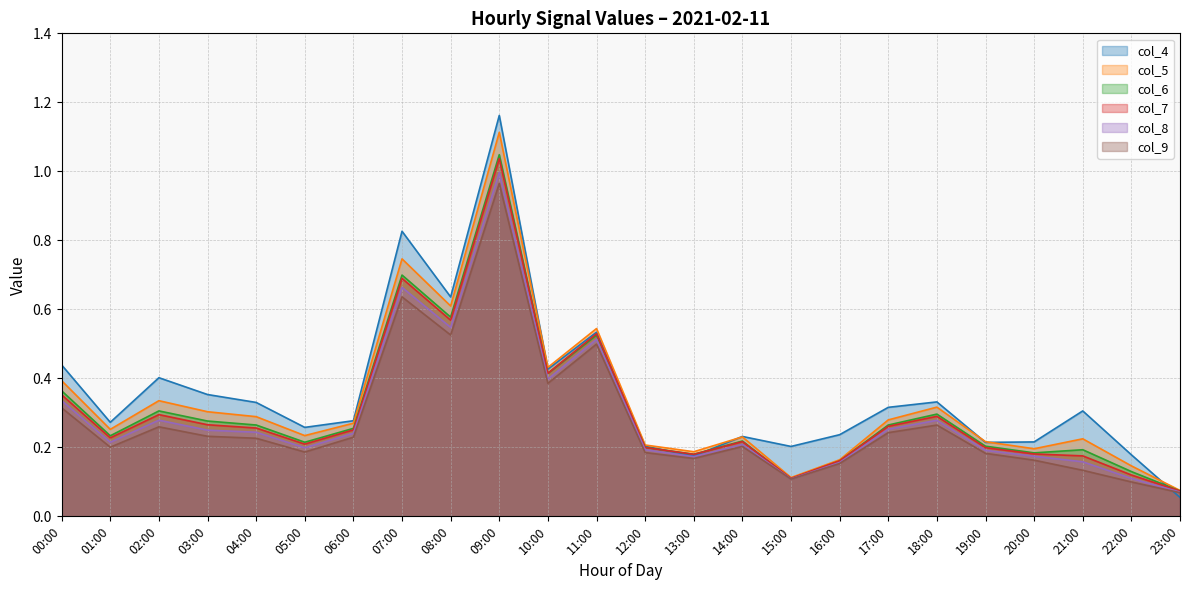

At which category does col_4 reach its first local peak?

02:00